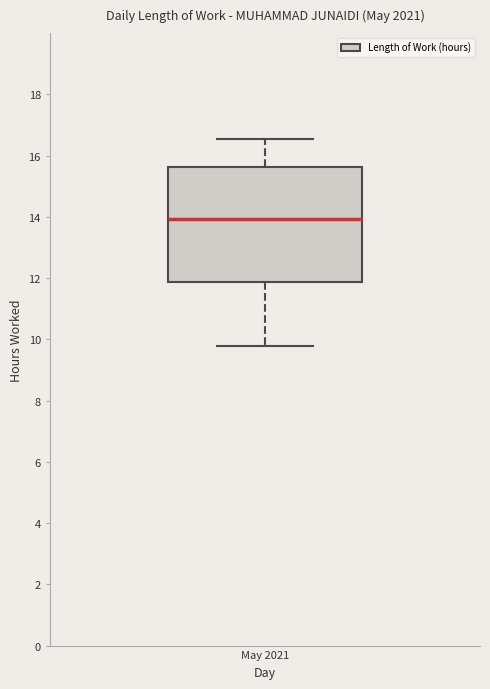

Where is the lower edge of the box for May 2021 on the y-axis? The values are not printed on the chart, so give them approximately, as read against the axis.

11.8